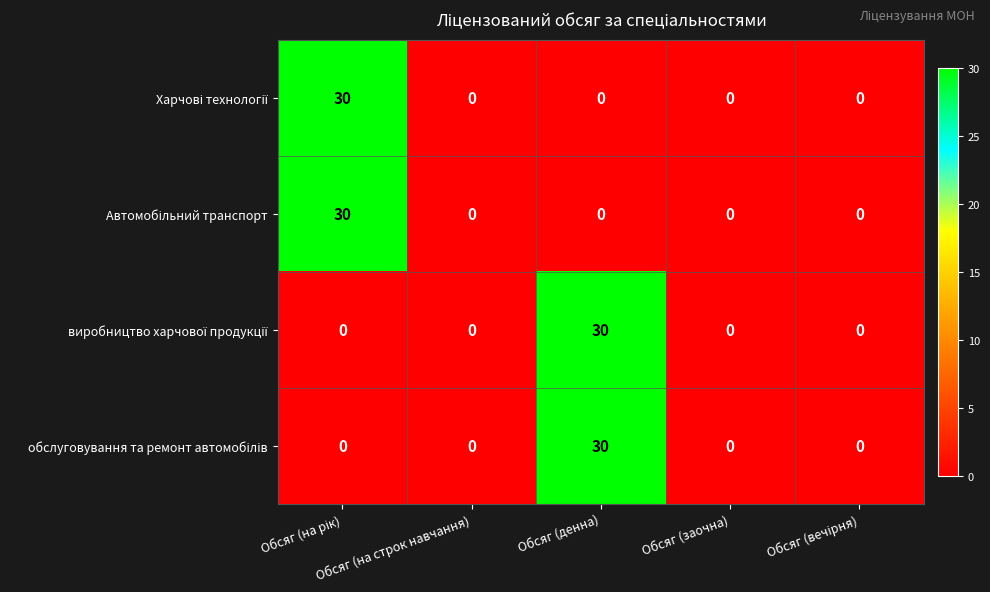

How many categories are shown in the chart?

5